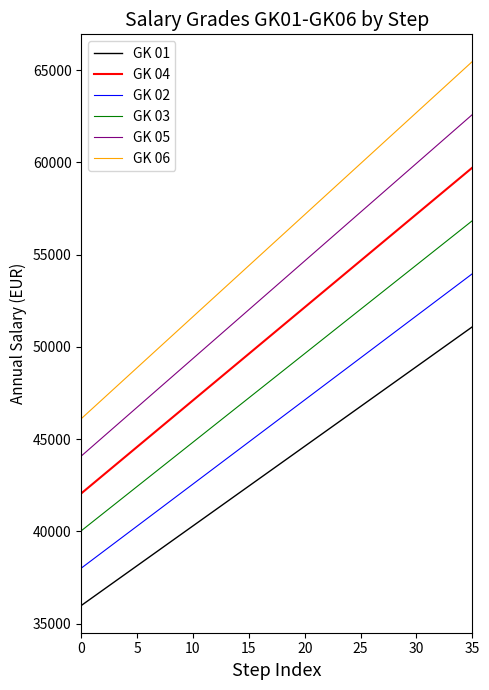

Rank the series by their maximum value, from lowest to highest.

GK 01, GK 02, GK 03, GK 04, GK 05, GK 06